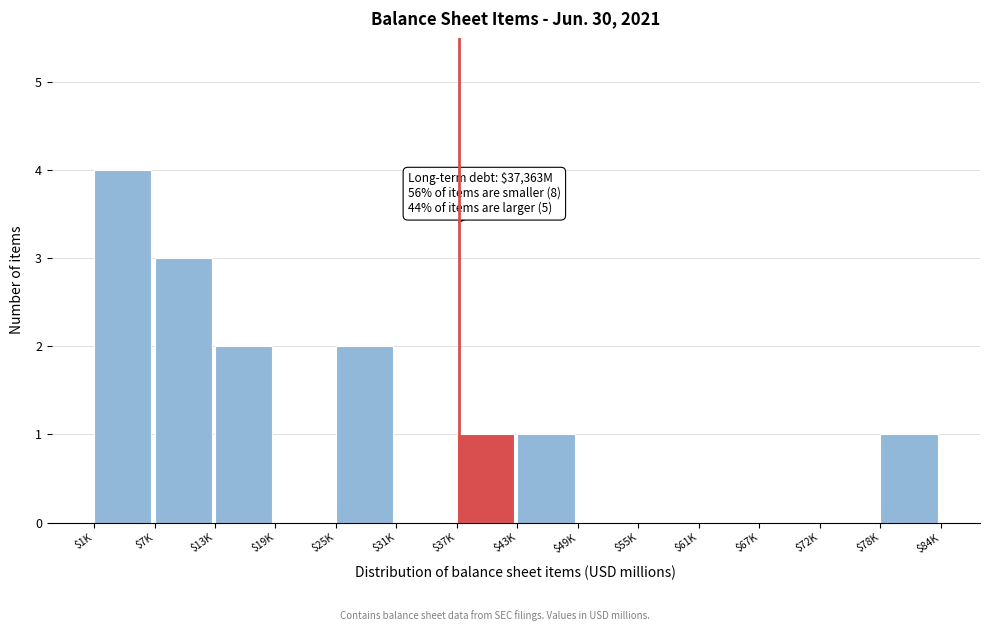

What is the maximum value shown in the chart?

4